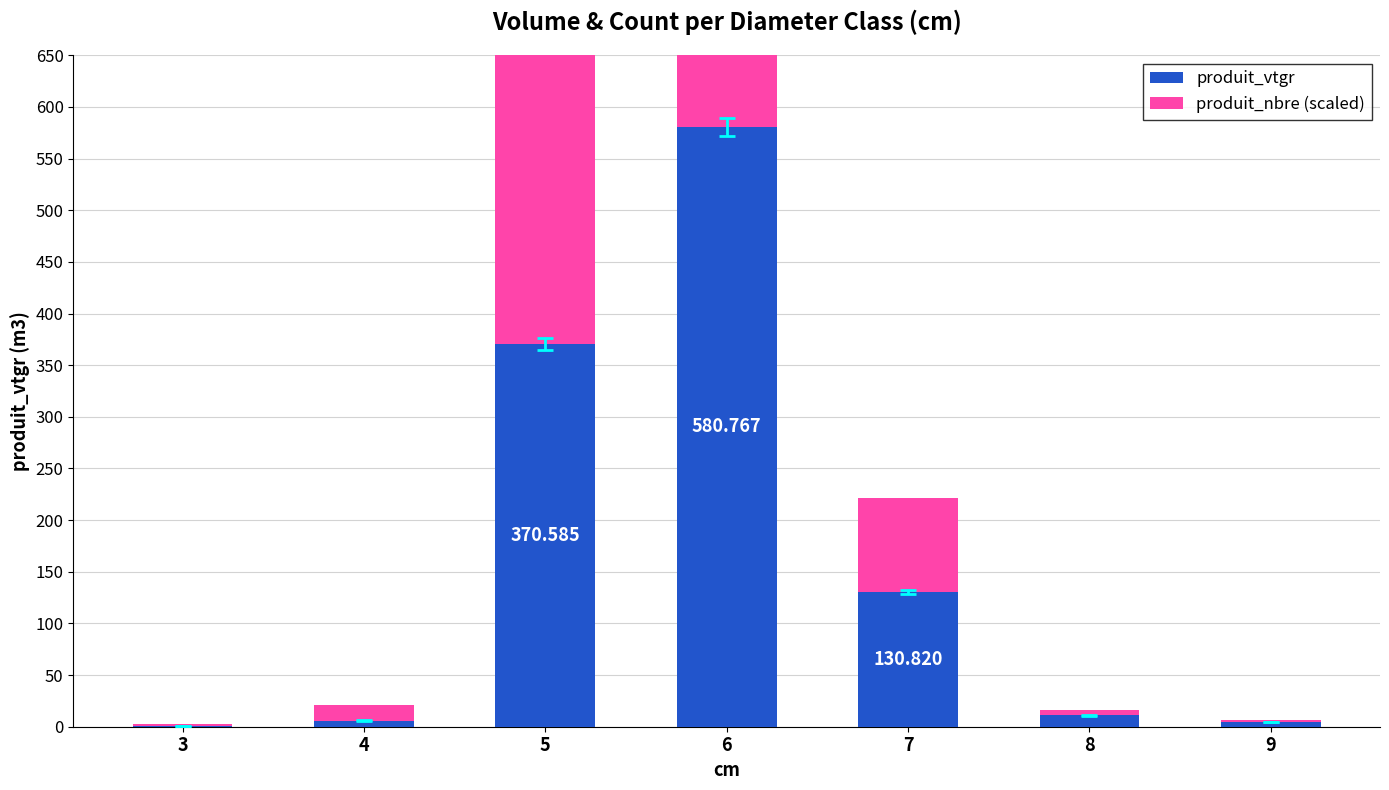

The produit_vtgr series shows 19.1 at 8. True or false?

False